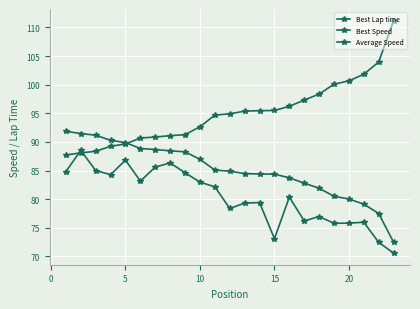

How many lines are shown in the chart?

3